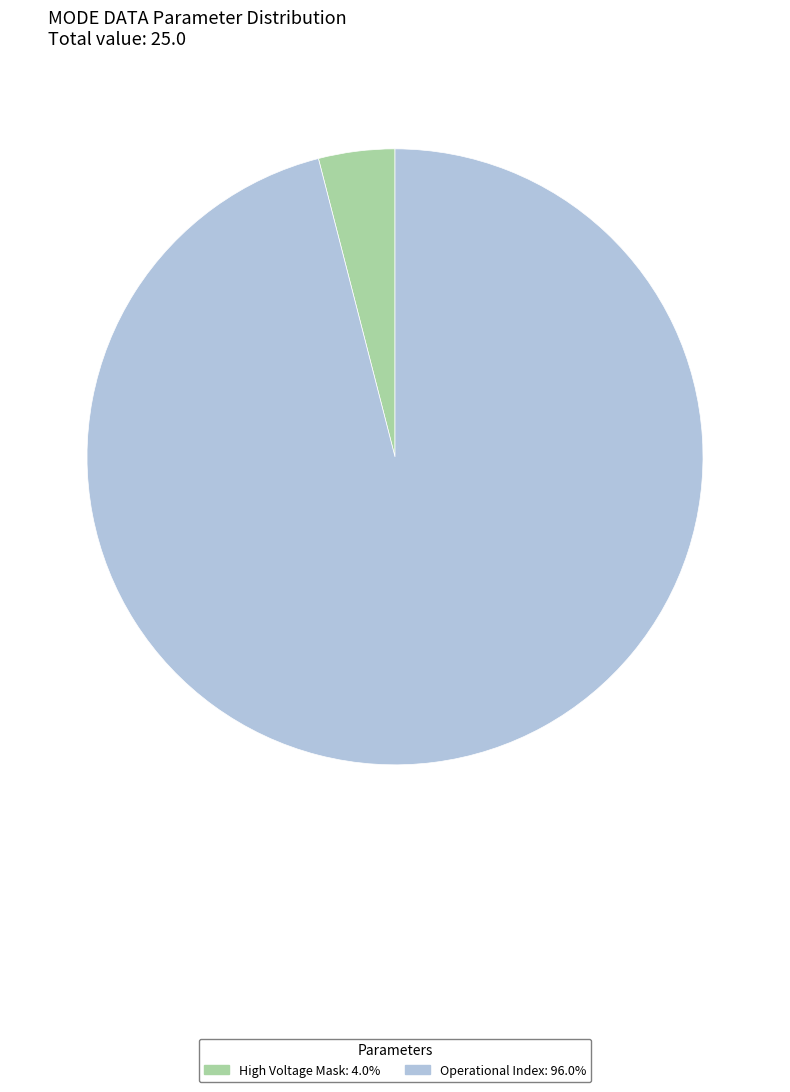

Is there any slice that represents more than half of the pie?

Yes